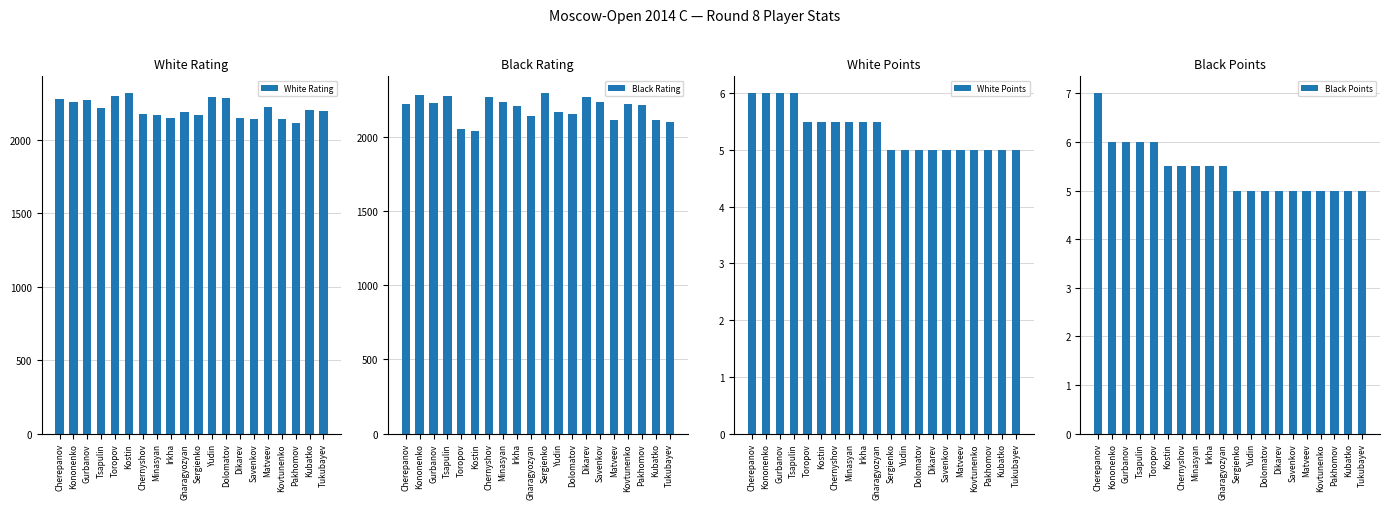

What is the sum of all Black Rating values?

43827